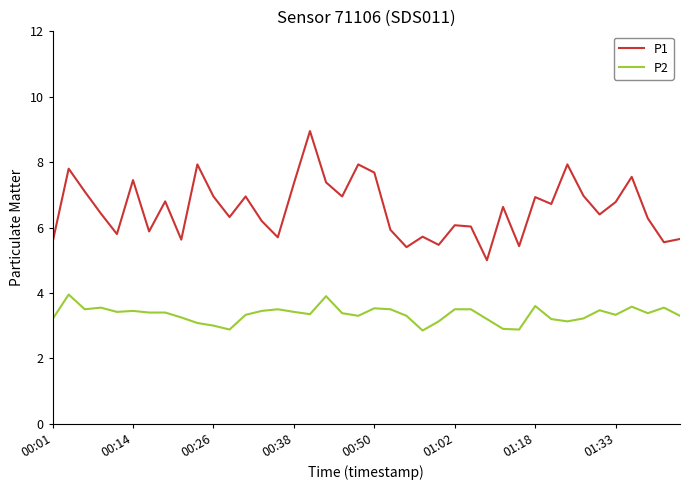

True or false: P1 and P2 intersect in this chart.

False